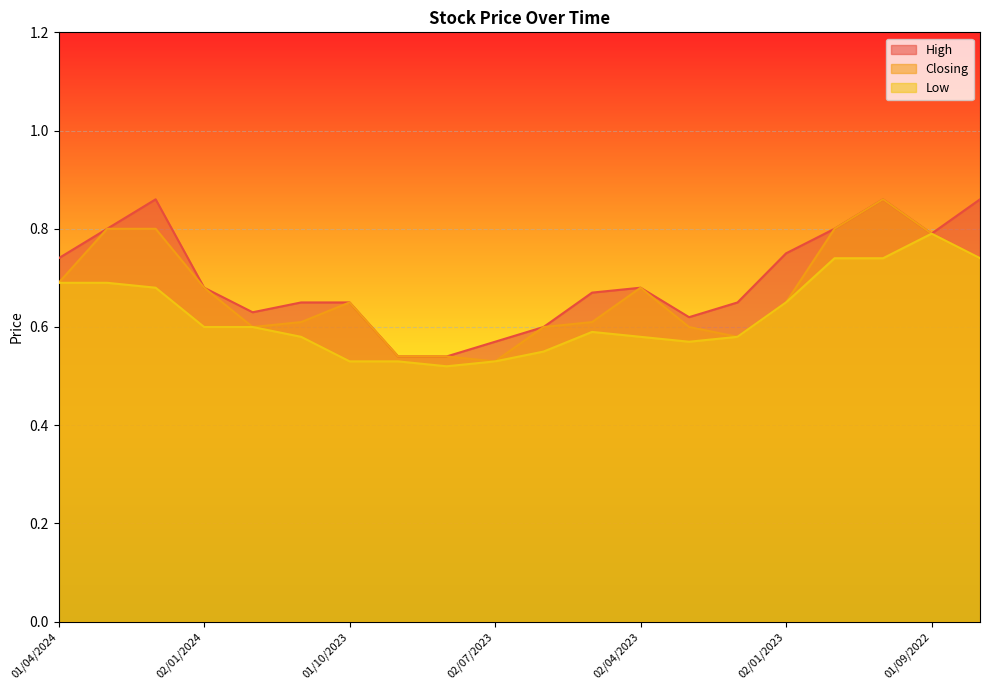

Is it true that High equals 0.7 at 01/11/2023?

True